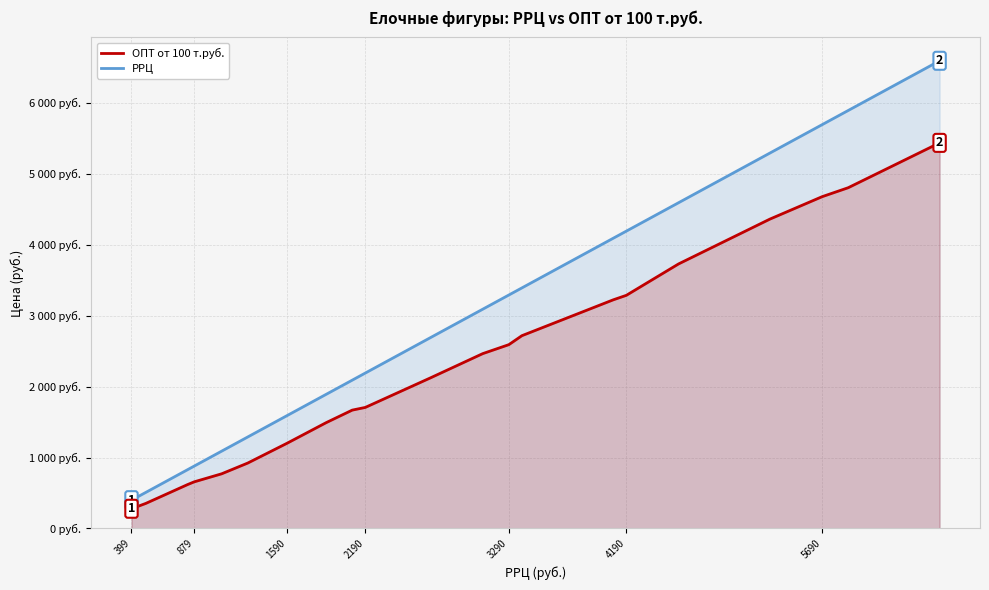

The value of РРЦ at 13 is 4630.3. True or false?

False